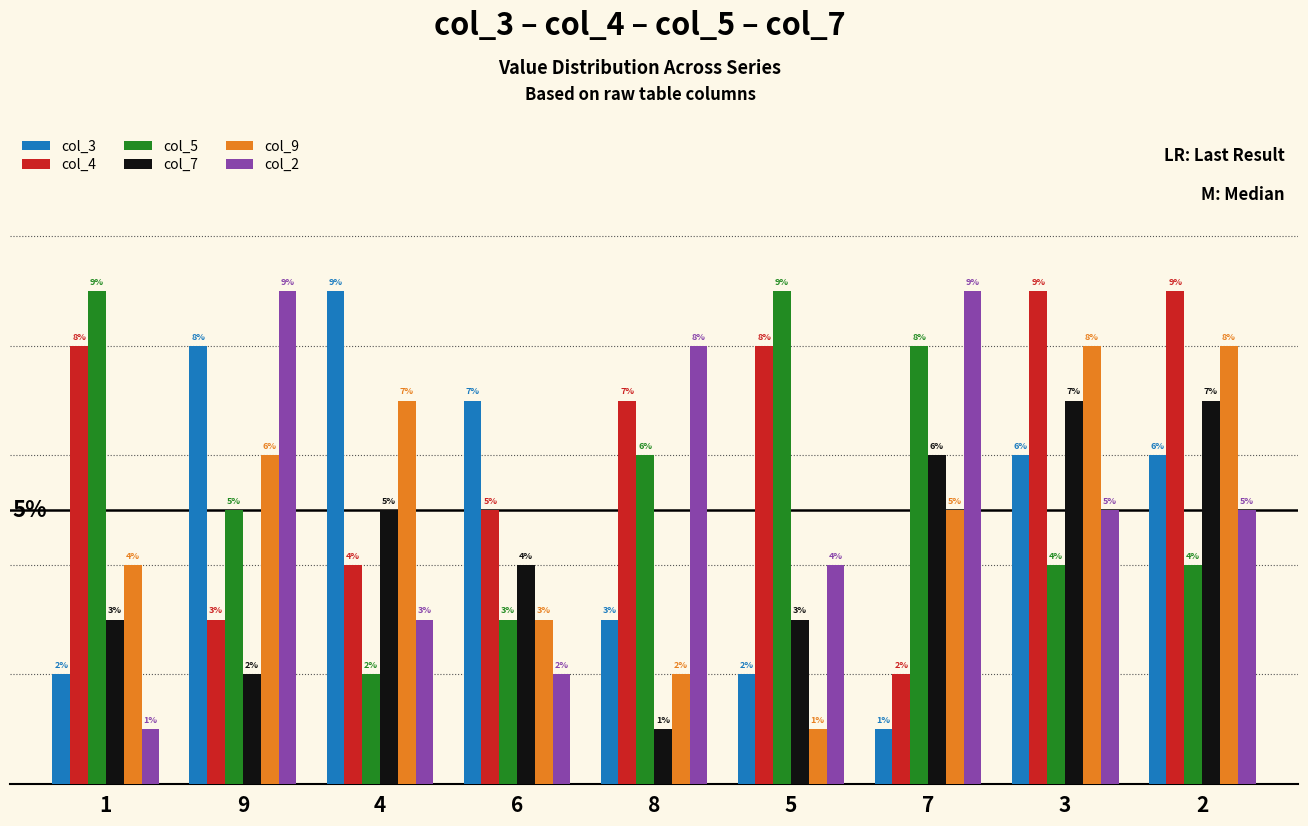

Which series has the largest total across all categories?

col_4